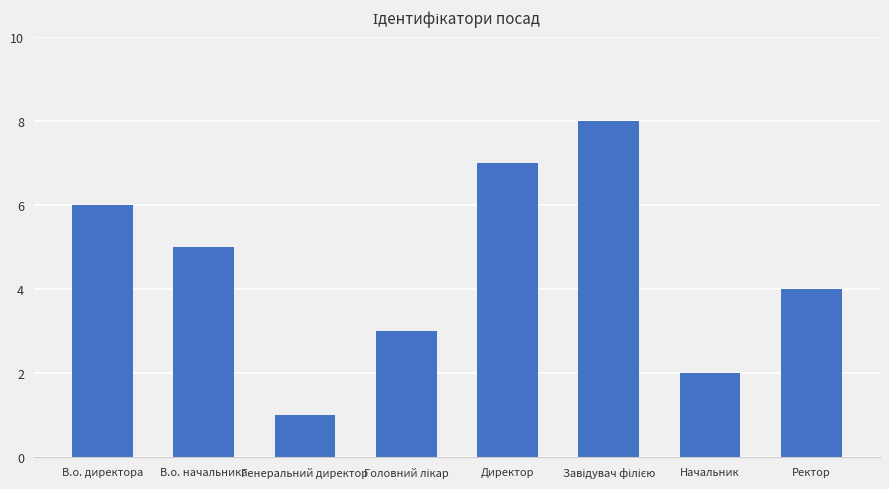

Between Ректор and Начальник, which is larger?

Ректор